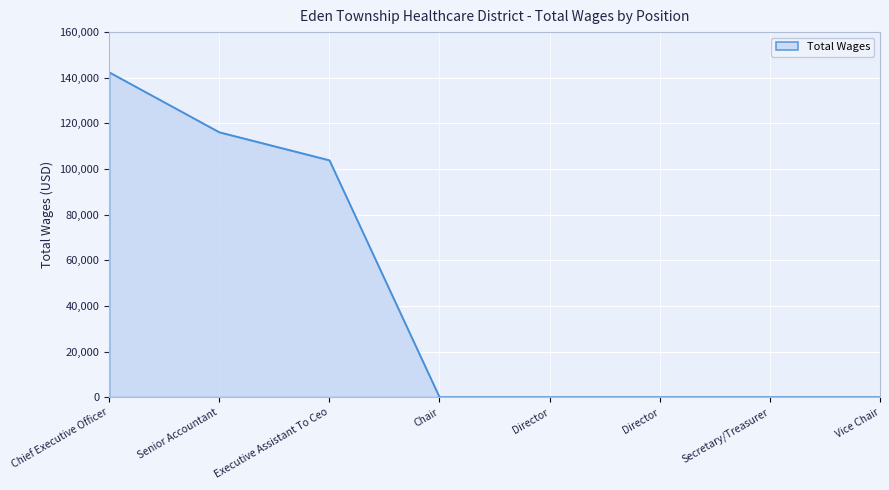

Rank the categories by value from lowest to highest.

Chair, Director, Director, Secretary/Treasurer, Vice Chair, Executive Assistant To Ceo, Senior Accountant, Chief Executive Officer